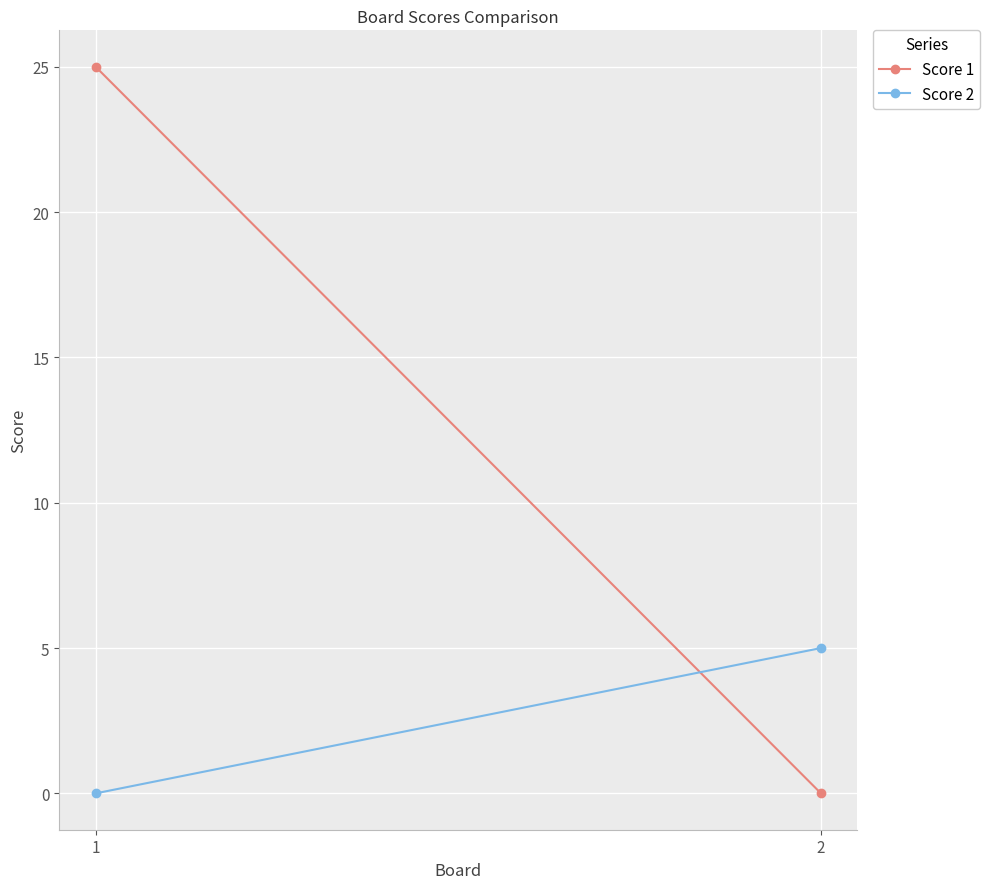

List the labels in order of Score 2 value, largest first.

2, 1